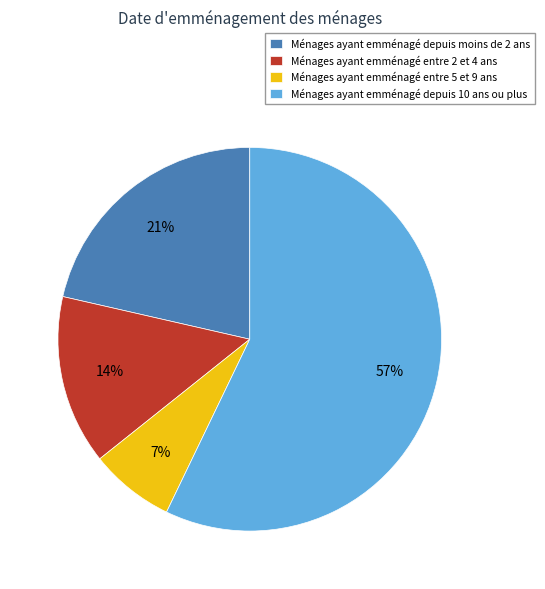

How many segments does this pie chart have?

4